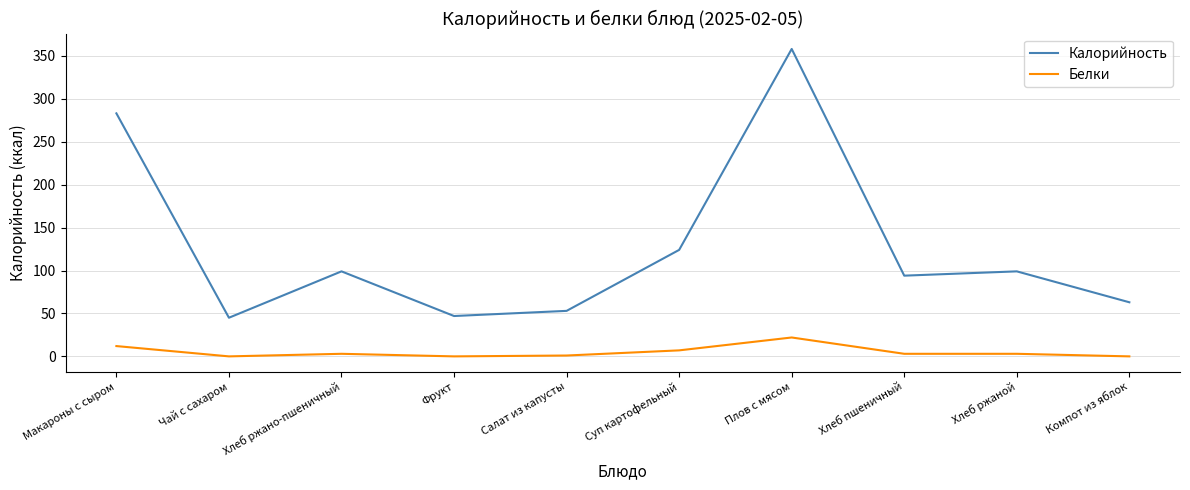

Which label corresponds to the largest value in the chart?

Плов с мясом